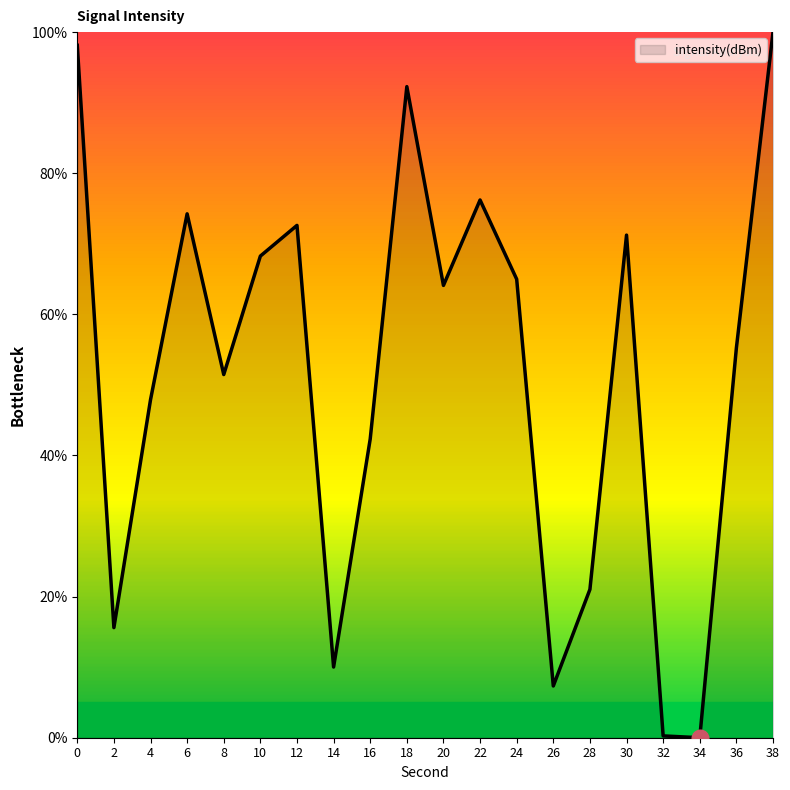

What is the change in value from 14 to 36?

+45.2